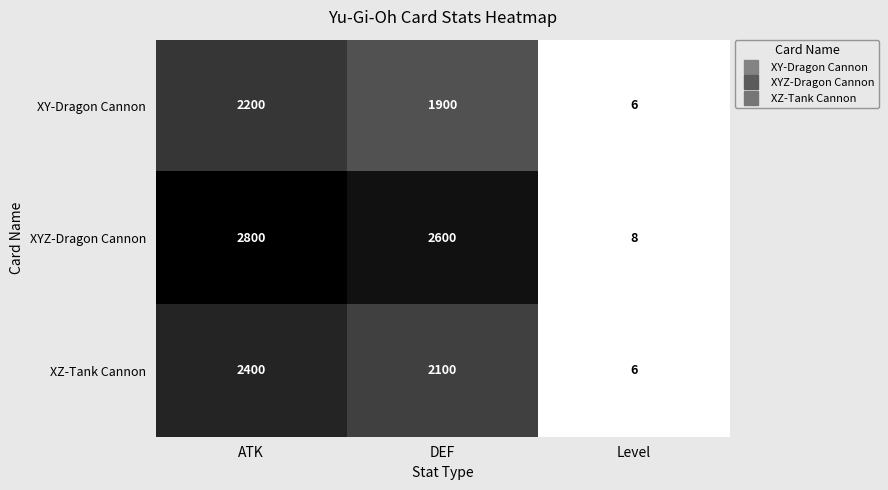

Is it true that XZ-Tank Cannon equals 3702 at ATK?

False